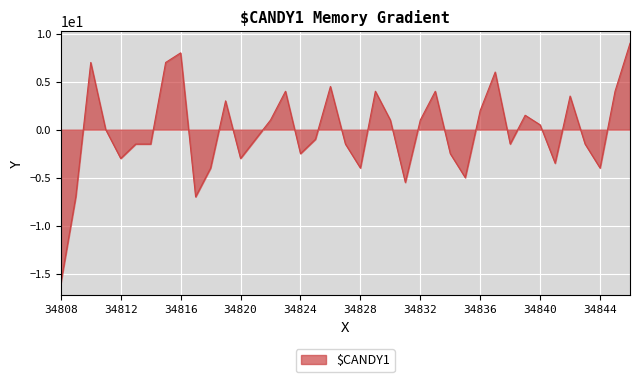

What is the minimum value shown in the chart?

-16.0